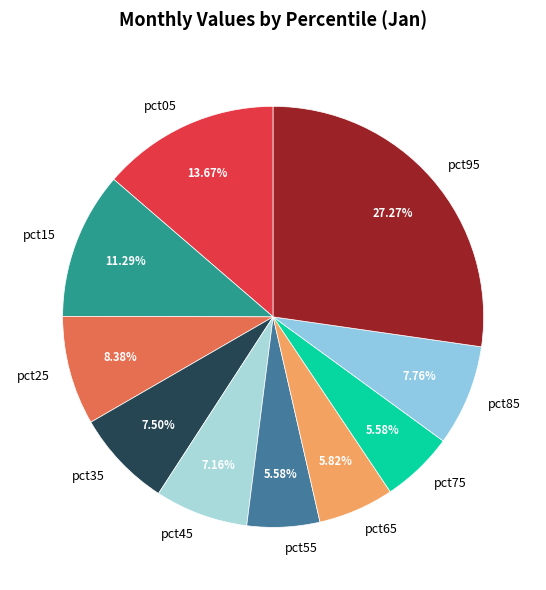

To the nearest percent, what is the average slice percentage?

10%